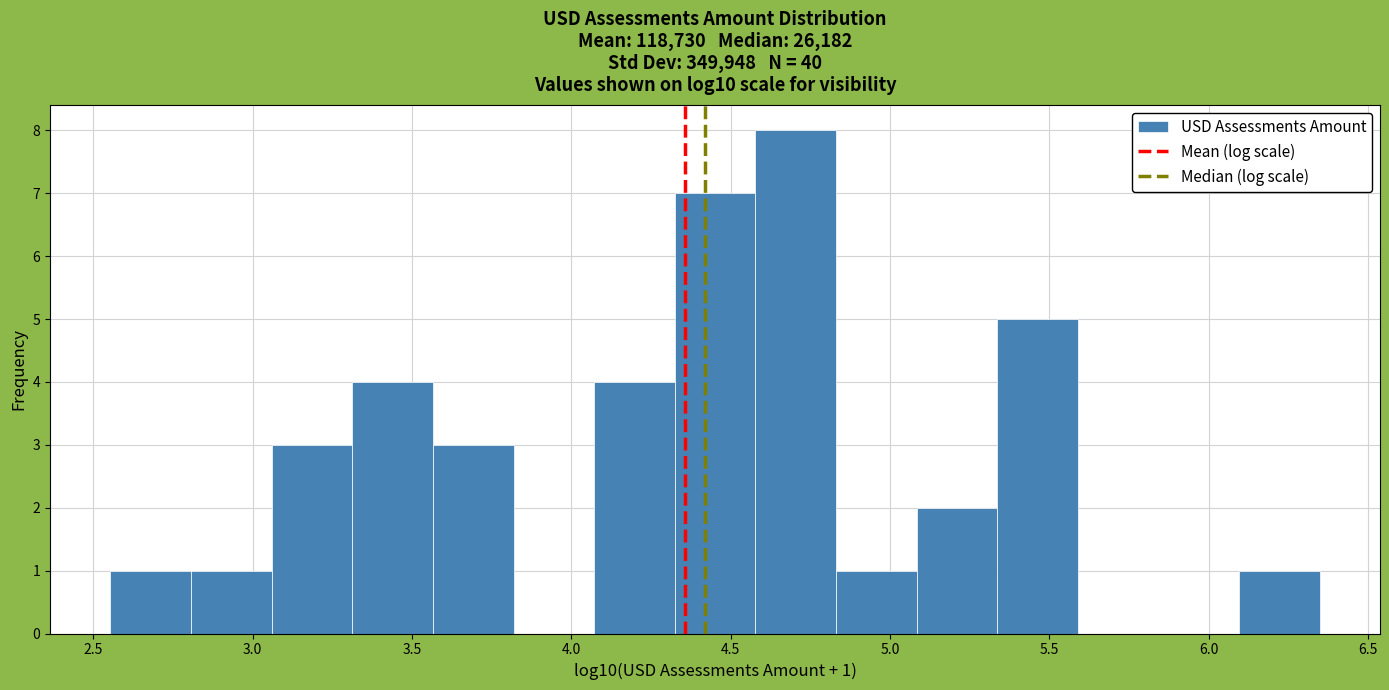

Over which range of the x-axis is the bar tallest?

4.60 to 4.85